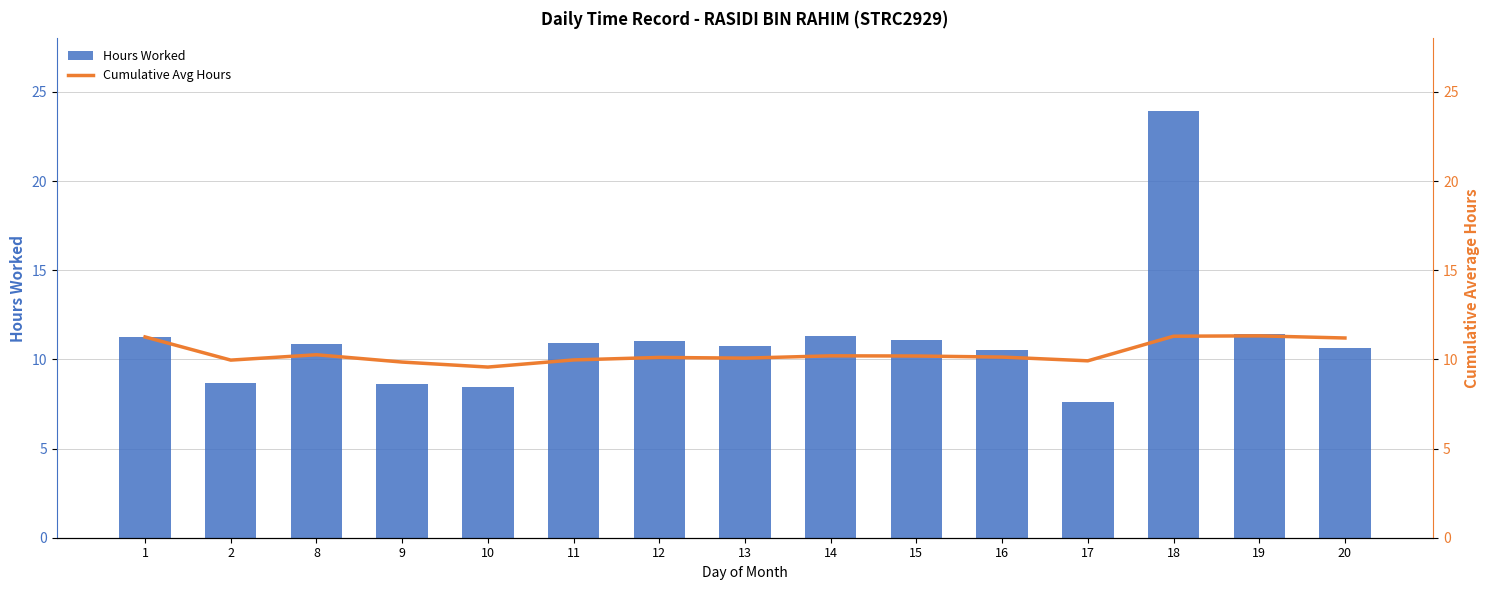

Reading right to left, transcribe all the data shown in this chart.

Hours Worked: 10.6	11.4	23.9	7.6	10.5	11.1	11.3	10.7	11.0	10.9	8.4	8.6	10.8	8.7	11.3
Cumulative Avg Hours: 11.2	11.3	11.3	9.9	10.1	10.2	10.2	10.1	10.1	10.0	9.6	9.8	10.3	10.0	11.3